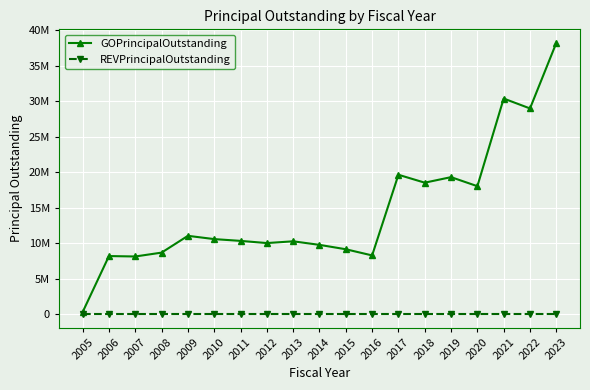

What is the spread (max minus min) of values at 2019?

19320000